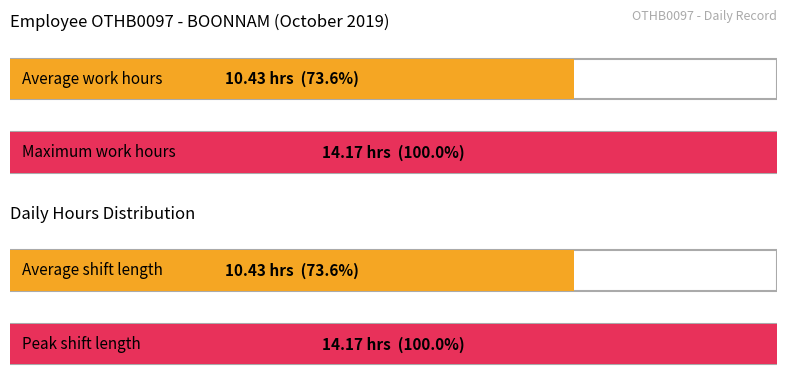

Count the number of data series in this chart.

2